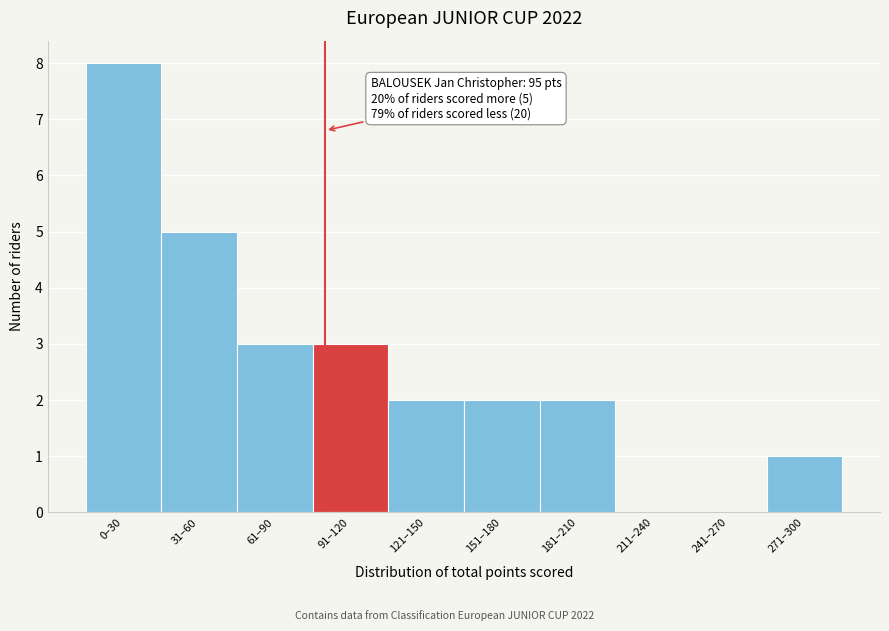

Reading right to left, what are all the values shown in this chart?

271–300=1	241–270=0	211–240=0	181–210=2	151–180=2	121–150=2	91–120=3	61–90=3	31–60=5	0–30=8